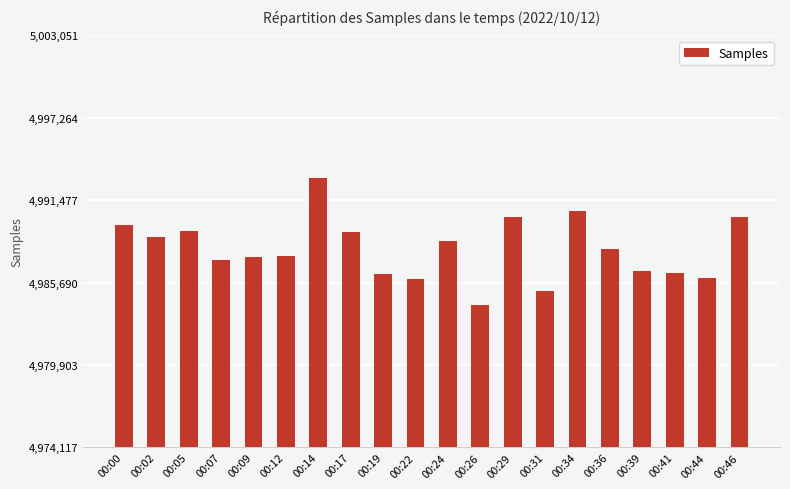

What value does the data have at 00:09?

4987515